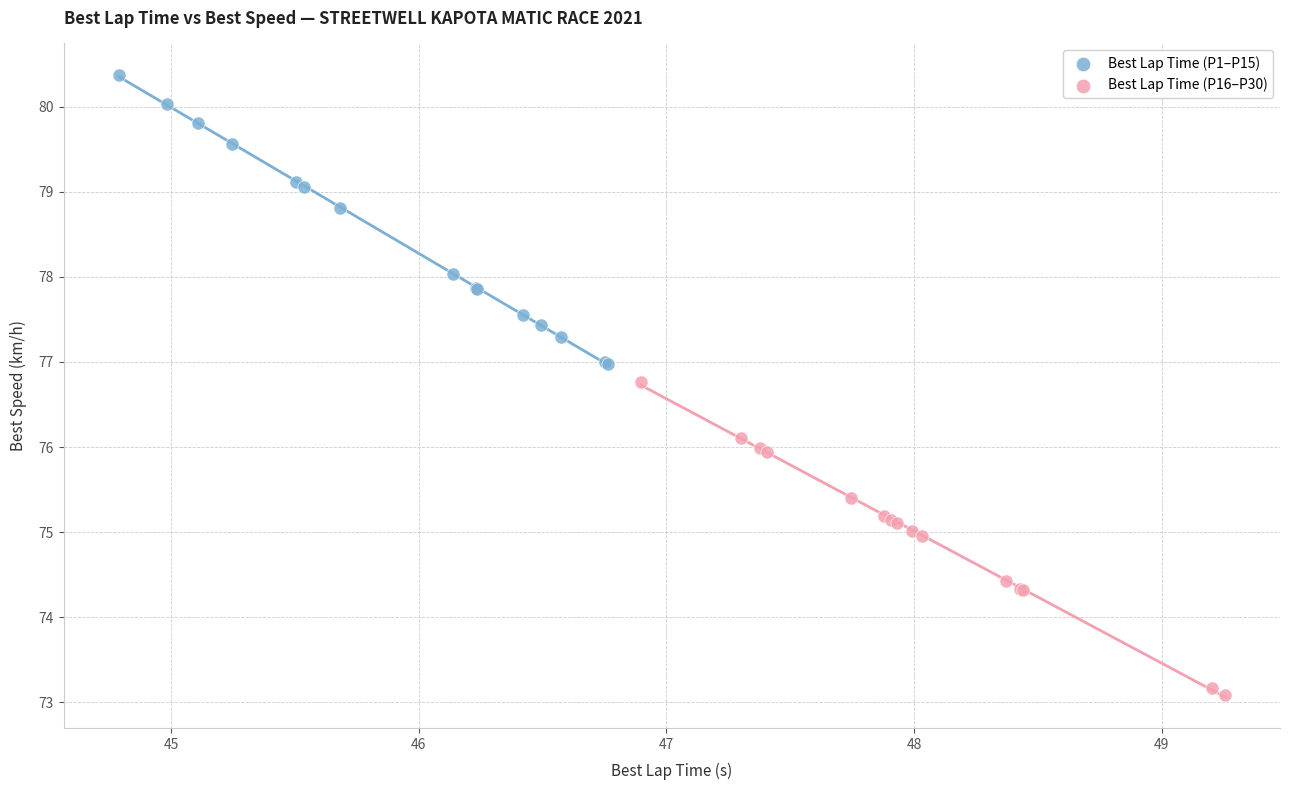

Which series reaches the minimum Y coordinate?

Best Lap Time (P16–P30)